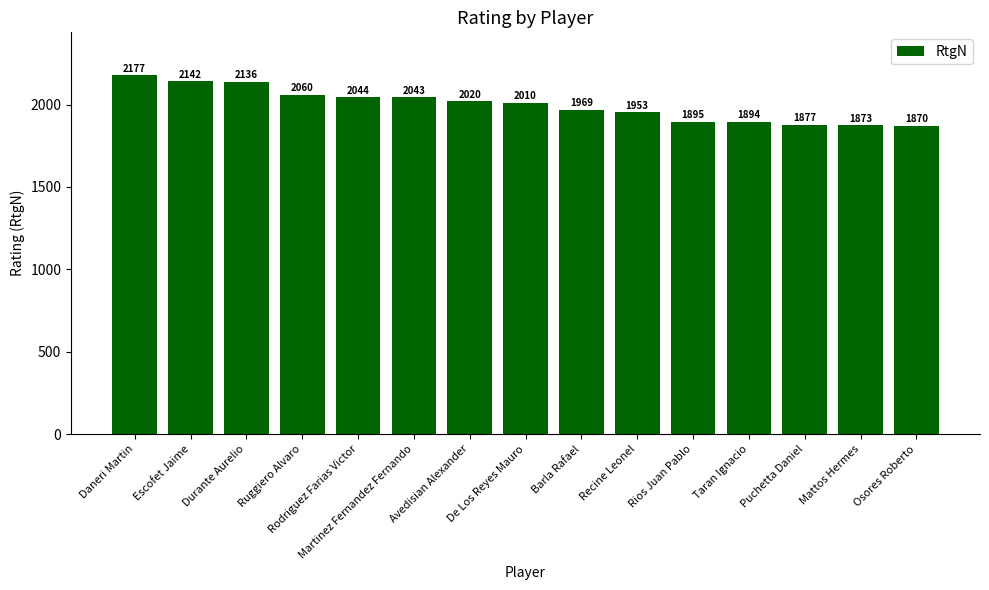

The value at Barla Rafael is 2581. True or false?

False